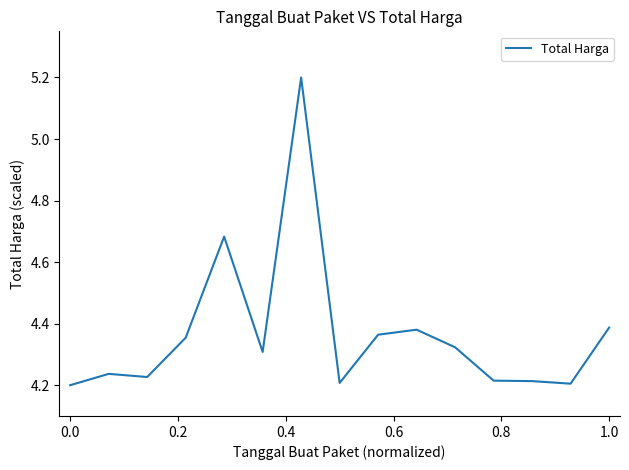

What is the difference between the second highest and second lowest values?

0.5